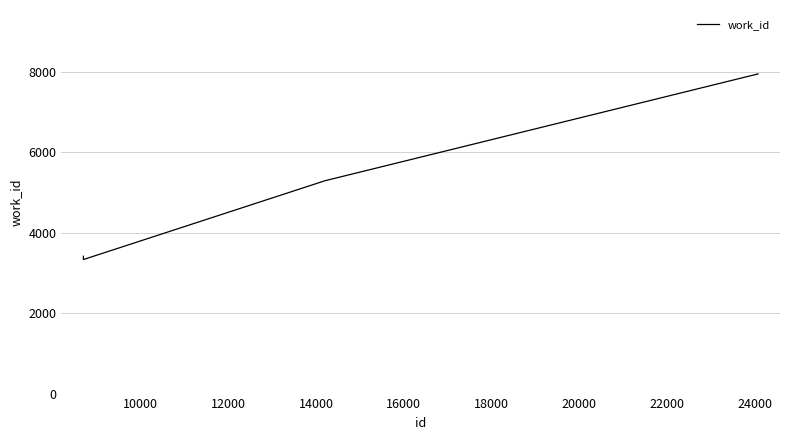

What is the minimum value shown in the chart?

3330